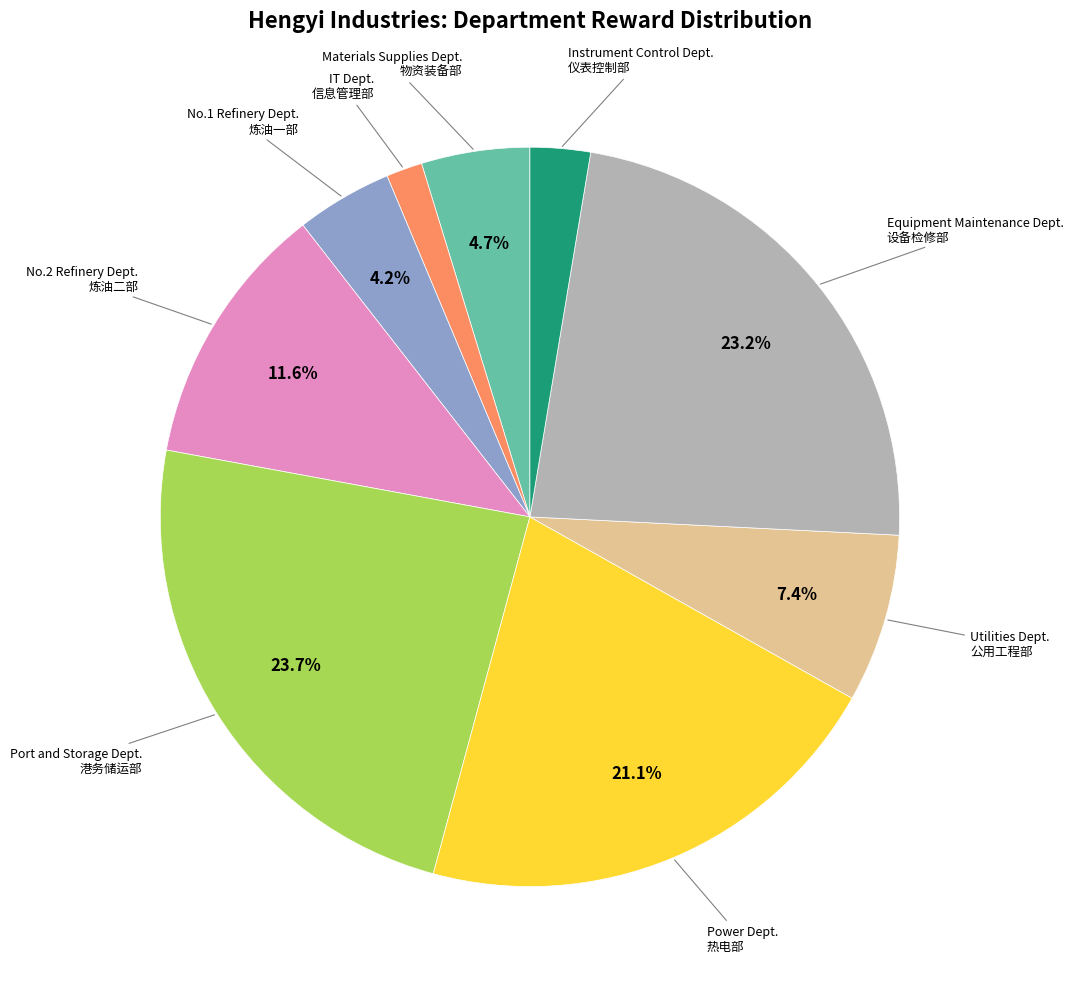

Is there a majority slice in this chart?

No